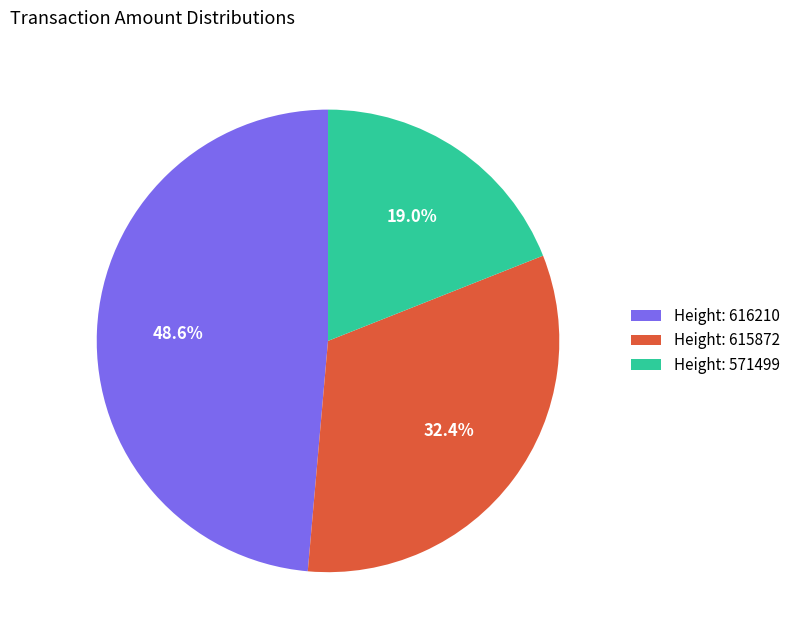

Is there a majority slice in this chart?

No